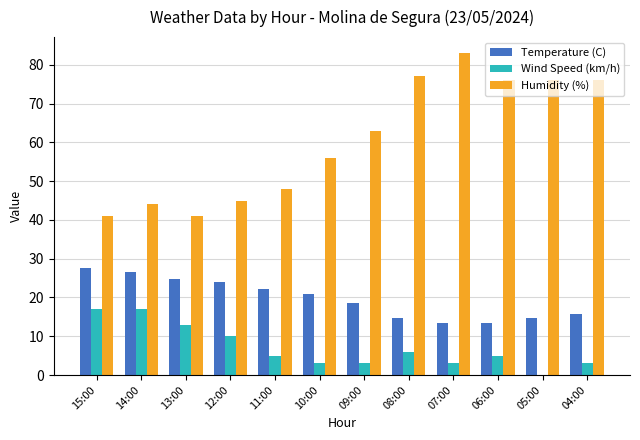

True or false: Wind Speed (km/h) has a value of 5.0 at 06:00.

True